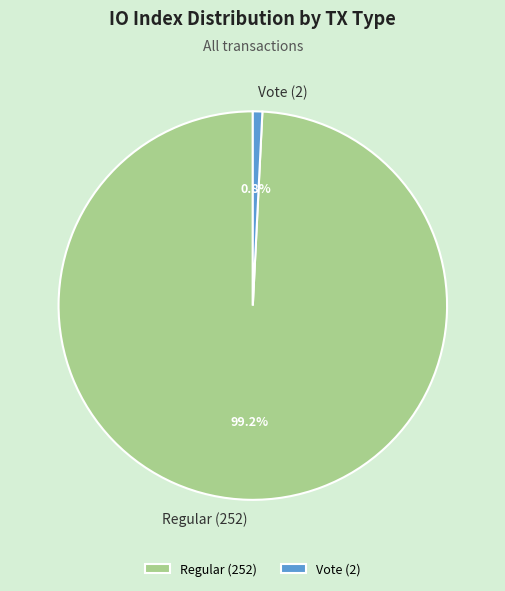

Does Vote (2) account for over 50% of the chart?

No